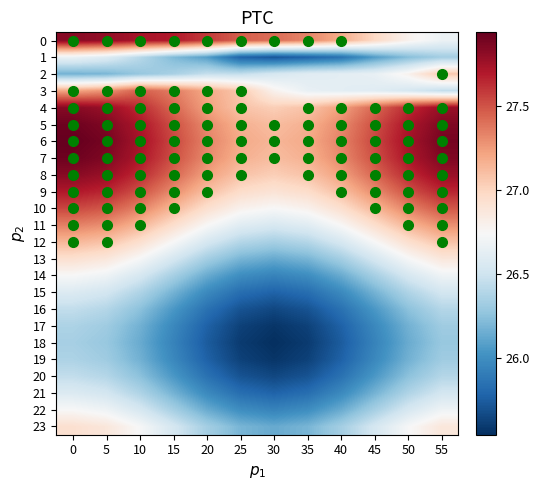

Reading right to left, extract all data points from this chart.

0: 55=26.7	50=26.8	45=27.0	40=27.2	35=27.3	30=27.4	25=27.5	20=27.6	15=27.7	10=27.7	5=27.8	0=27.8
1: 55=26.3	50=26.2	45=26.1	40=25.9	35=25.8	30=25.7	25=25.8	20=26.1	15=26.2	10=26.4	5=26.6	0=26.7
2: 55=27.1	50=26.8	45=26.6	40=26.6	35=26.6	30=26.5	25=26.4	20=26.5	15=26.4	10=26.3	5=26.2	0=26.2
3: 55=26.4	50=26.5	45=26.6	40=26.6	35=26.6	30=26.8	25=27.1	20=27.2	15=27.4	10=27.5	5=27.3	0=27.2
4: 55=27.8	50=27.6	45=27.4	40=27.2	35=27.1	30=27.0	25=27.1	20=27.2	15=27.4	10=27.6	5=27.8	0=27.8
5: 55=27.9	50=27.7	45=27.5	40=27.3	35=27.2	30=27.1	25=27.2	20=27.3	15=27.5	10=27.7	5=27.9	0=27.9
6: 55=27.9	50=27.7	45=27.5	40=27.3	35=27.2	30=27.1	25=27.2	20=27.3	15=27.5	10=27.7	5=27.9	0=27.9
7: 55=27.9	50=27.7	45=27.5	40=27.3	35=27.2	30=27.1	25=27.2	20=27.3	15=27.5	10=27.7	5=27.9	0=27.9
8: 55=27.8	50=27.6	45=27.4	40=27.2	35=27.1	30=27.0	25=27.1	20=27.2	15=27.4	10=27.6	5=27.8	0=27.8
9: 55=27.7	50=27.5	45=27.3	40=27.1	35=27.0	30=26.9	25=27.0	20=27.1	15=27.3	10=27.5	5=27.7	0=27.7
10: 55=27.5	50=27.3	45=27.1	40=26.9	35=26.8	30=26.7	25=26.8	20=26.9	15=27.1	10=27.3	5=27.5	0=27.5
11: 55=27.3	50=27.1	45=26.9	40=26.7	35=26.6	30=26.5	25=26.6	20=26.7	15=26.9	10=27.1	5=27.3	0=27.3
12: 55=27.1	50=26.9	45=26.7	40=26.5	35=26.4	30=26.3	25=26.4	20=26.5	15=26.7	10=26.9	5=27.1	0=27.1
13: 55=26.9	50=26.7	45=26.5	40=26.3	35=26.2	30=26.1	25=26.2	20=26.3	15=26.5	10=26.7	5=26.9	0=26.9
14: 55=26.7	50=26.5	45=26.3	40=26.1	35=26.0	30=25.9	25=26.0	20=26.1	15=26.3	10=26.5	5=26.7	0=26.7
15: 55=26.5	50=26.4	45=26.2	40=26.0	35=25.8	30=25.8	25=25.8	20=26.0	15=26.2	10=26.4	5=26.5	0=26.6
16: 55=26.4	50=26.2	45=26.0	40=25.8	35=25.7	30=25.6	25=25.7	20=25.8	15=26.0	10=26.2	5=26.4	0=26.4
17: 55=26.3	50=26.2	45=26.0	40=25.8	35=25.6	30=25.6	25=25.6	20=25.8	15=26.0	10=26.2	5=26.3	0=26.4
18: 55=26.3	50=26.1	45=25.9	40=25.7	35=25.6	30=25.5	25=25.6	20=25.7	15=25.9	10=26.1	5=26.3	0=26.3
19: 55=26.3	50=26.2	45=26.0	40=25.8	35=25.6	30=25.6	25=25.6	20=25.8	15=26.0	10=26.2	5=26.3	0=26.4
20: 55=26.4	50=26.2	45=26.0	40=25.8	35=25.7	30=25.6	25=25.7	20=25.8	15=26.0	10=26.2	5=26.4	0=26.4
21: 55=26.5	50=26.4	45=26.2	40=26.0	35=25.8	30=25.8	25=25.8	20=26.0	15=26.2	10=26.4	5=26.5	0=26.6
22: 55=26.7	50=26.5	45=26.3	40=26.1	35=26.0	30=25.9	25=26.0	20=26.1	15=26.3	10=26.5	5=26.7	0=26.7
23: 55=26.9	50=26.7	45=26.5	40=26.3	35=26.2	30=26.1	25=26.2	20=26.3	15=26.5	10=26.7	5=26.9	0=26.9